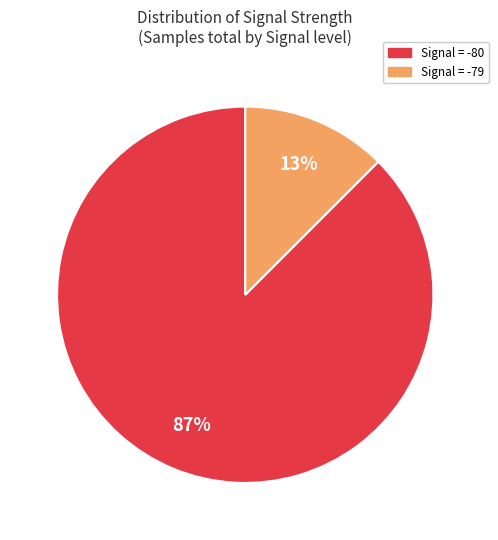

To the nearest percent, what percentage of the pie is Signal = -79?

13%